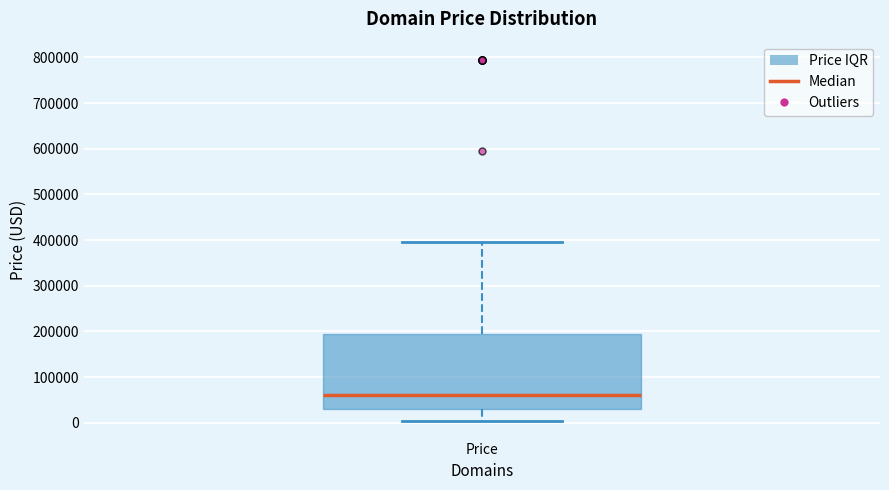

Transcribe this box plot: give where the median line is, the range the box spans, and where the two whiskers end, as read against the y-axis. The values are not printed on the chart, so give them approximately, as read against the axis.

median 60000, box 30000 to 190000, whiskers 0 to 390000